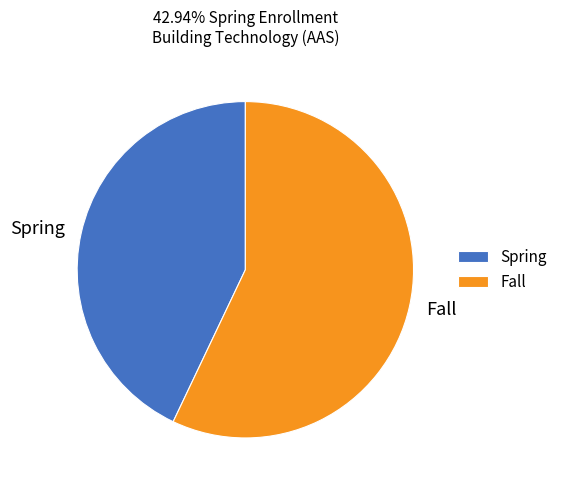

True or false: Spring accounts for 51% of the total.

False